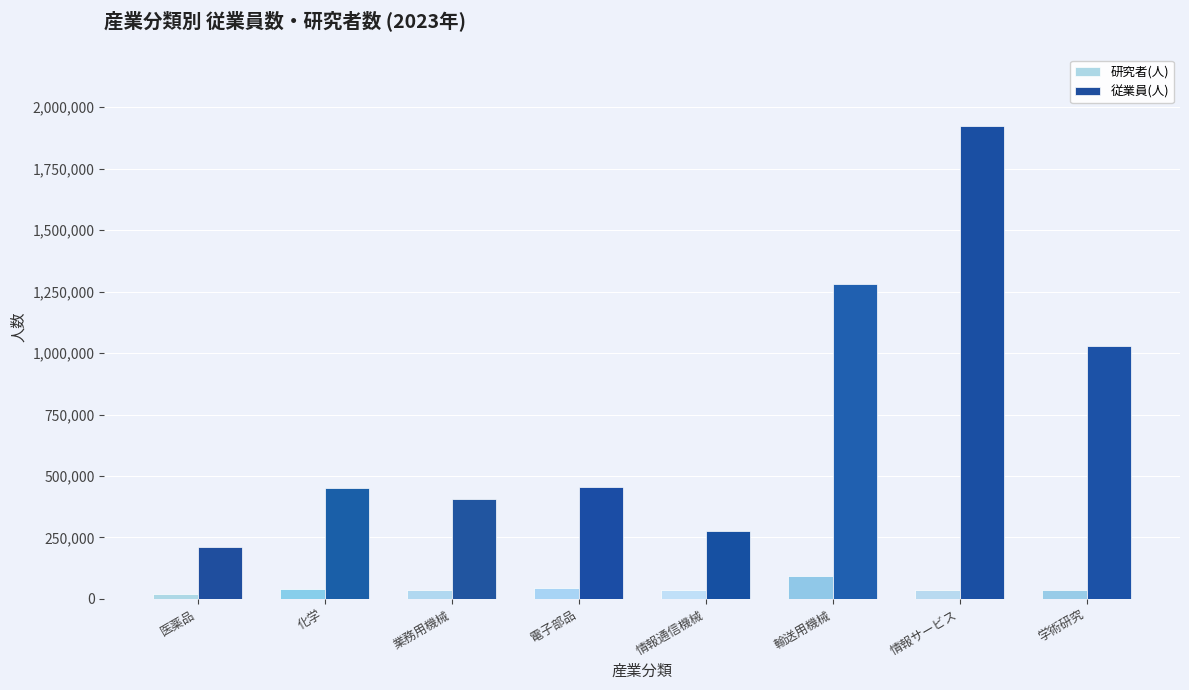

At which label does 研究者(人) reach its peak?

輸送用機械